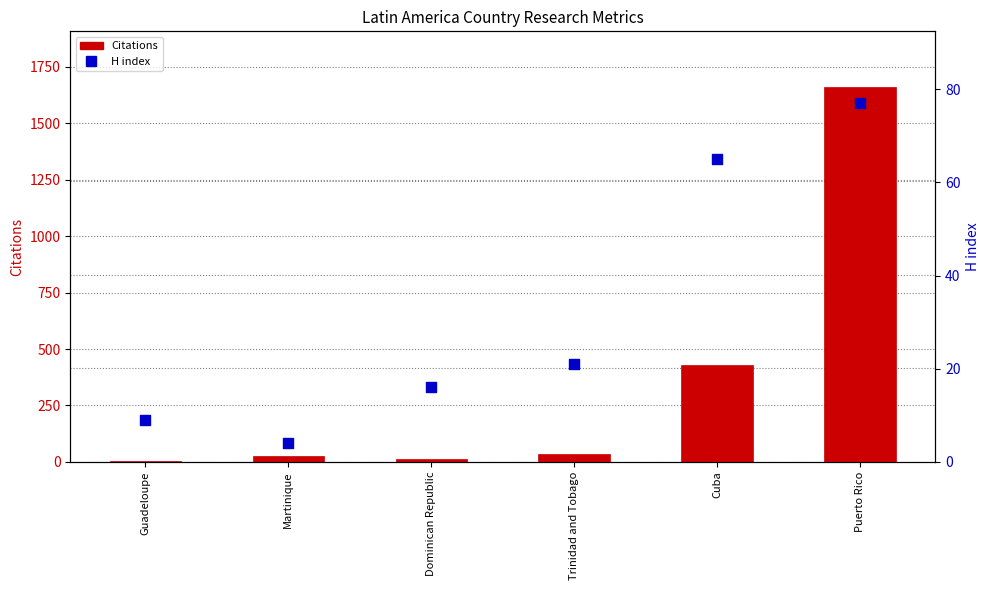

Which series has the largest total across all categories?

Citations